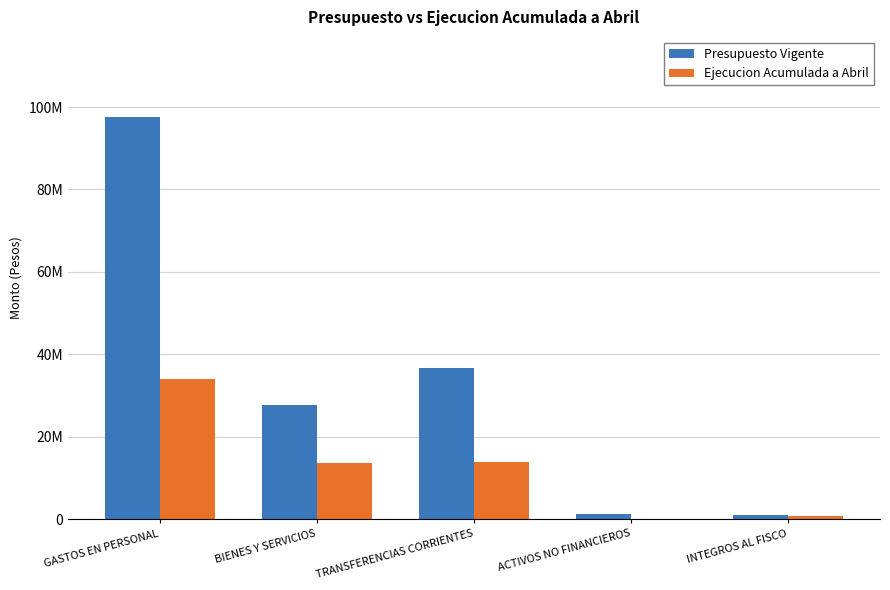

Reading right to left, what are all the values shown in this chart?

Presupuesto Vigente: 1119238	1196041	36714184	27637807	97515165
Ejecucion Acumulada a Abril: 676948	16024	13983938	13746305	34023701